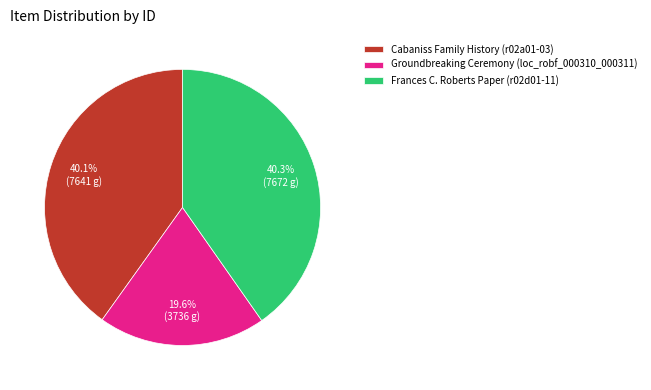

Does any single category account for the majority?

No